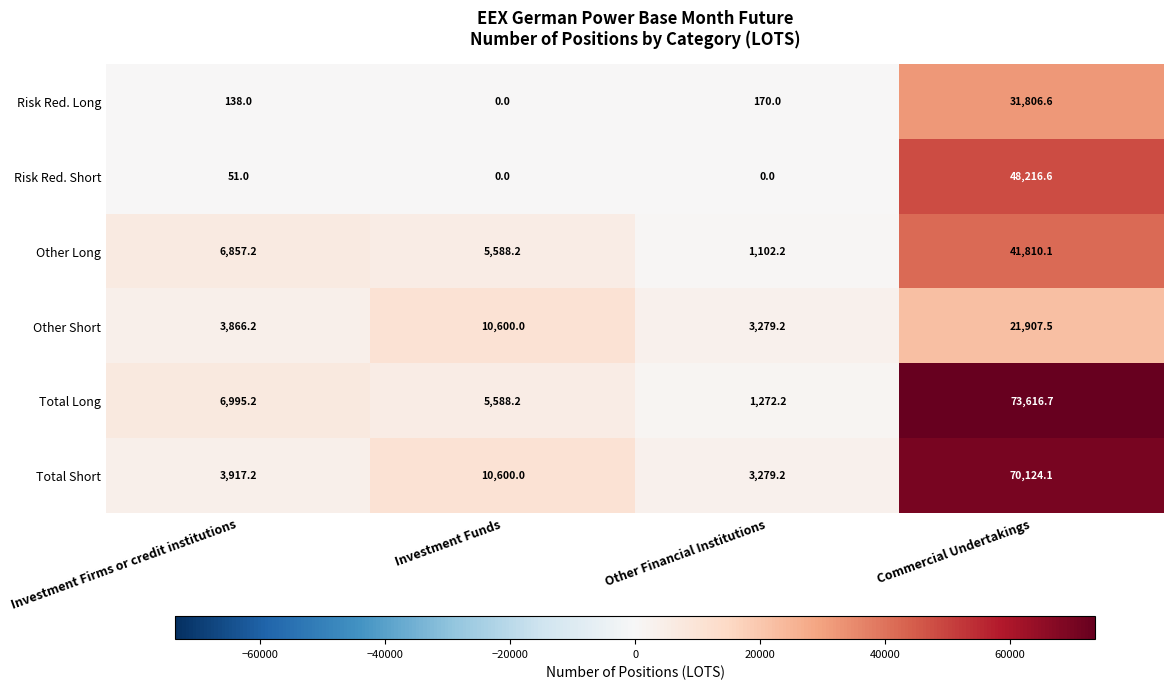

How many distinct data groups are displayed?

6